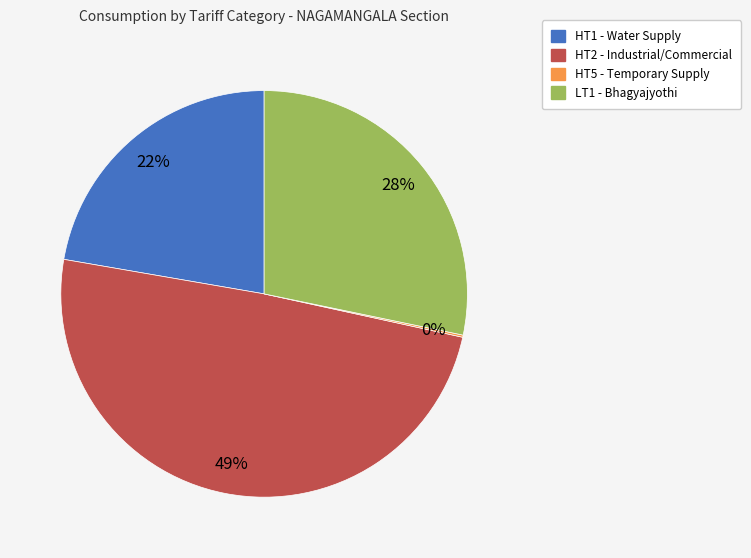

Which has a higher value, HT1 - Water Supply or HT2 - Industrial/Commercial?

HT2 - Industrial/Commercial